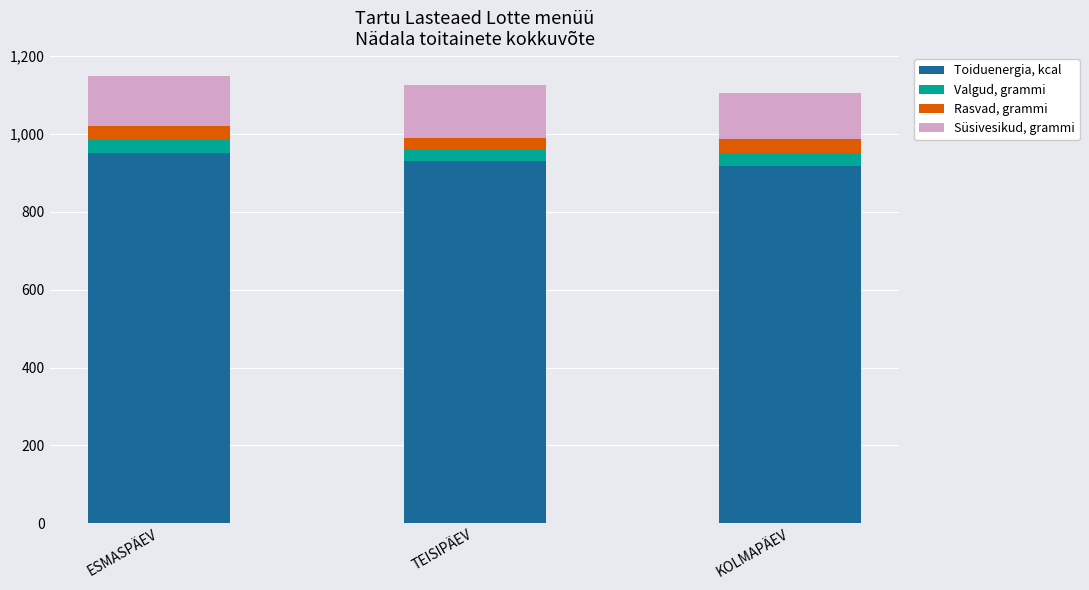

True or false: Toiduenergia, kcal has a value of 442.6 at ESMASPÄEV.

False